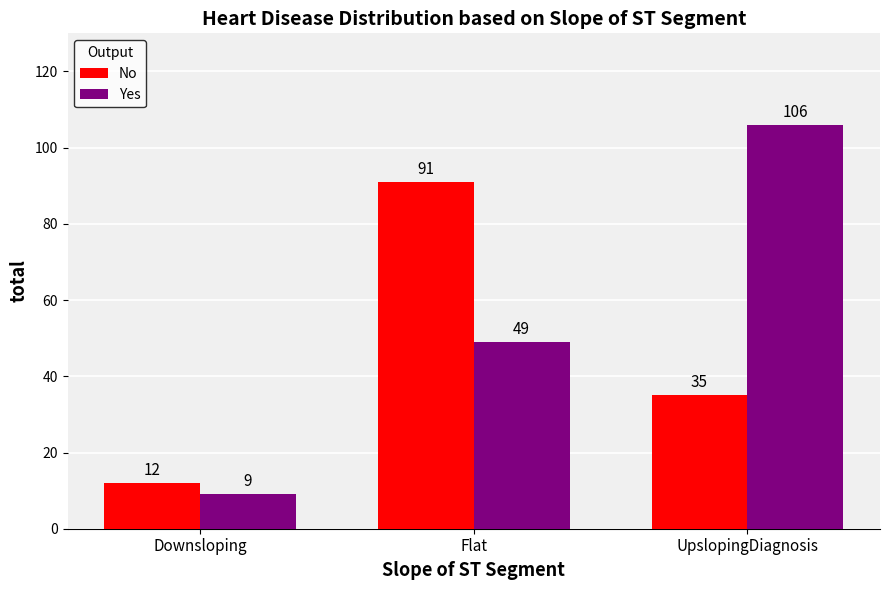

The value of Yes at UpslopingDiagnosis is 106. True or false?

True